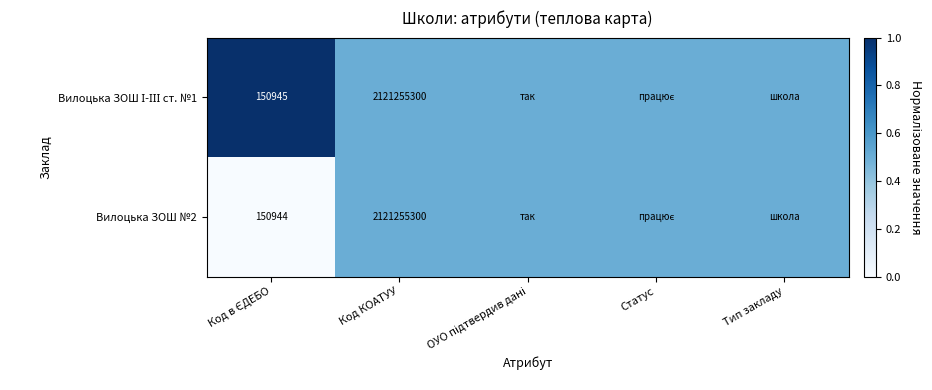

True or false: Вилоцька ЗОШ №2 has a value of 747242260.7 at Код КОАТУУ.

False